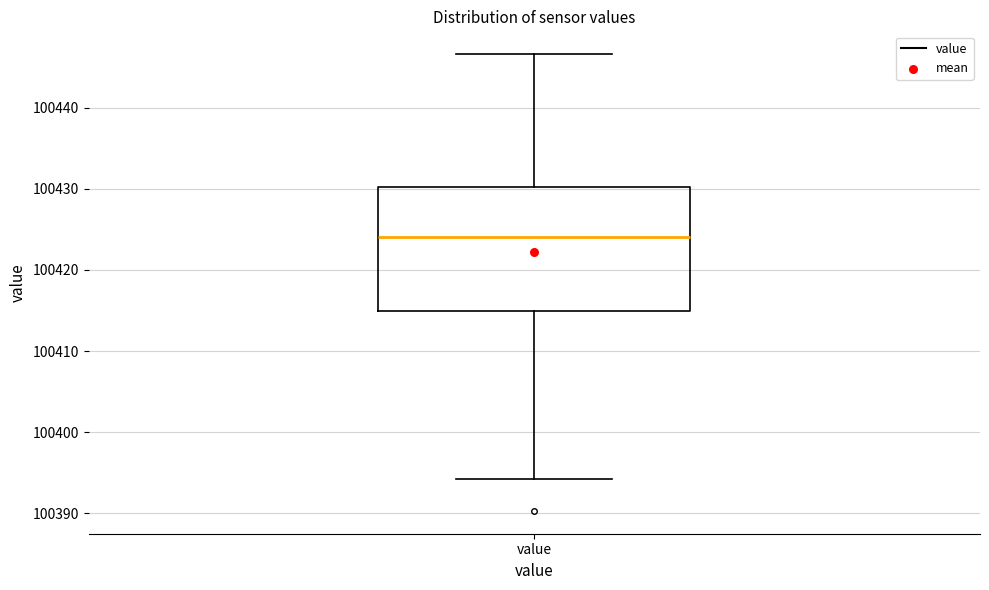

Read this box plot against the y-axis: the position of the median line, the range covered by the box, and the ends of both whiskers. The values are not printed on the chart, so give them approximately, as read against the axis.

median 100424, box 100415 to 100430, whiskers 100394 to 100447